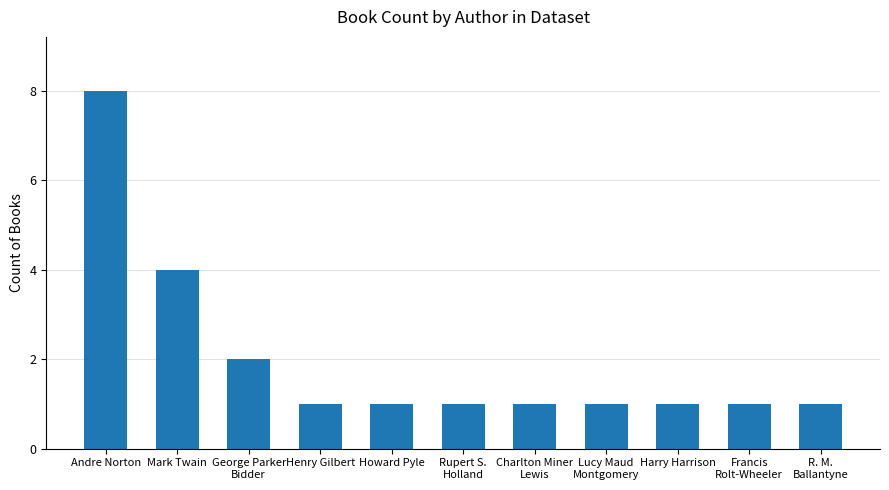

At which label is the value closest to 4?

Mark Twain